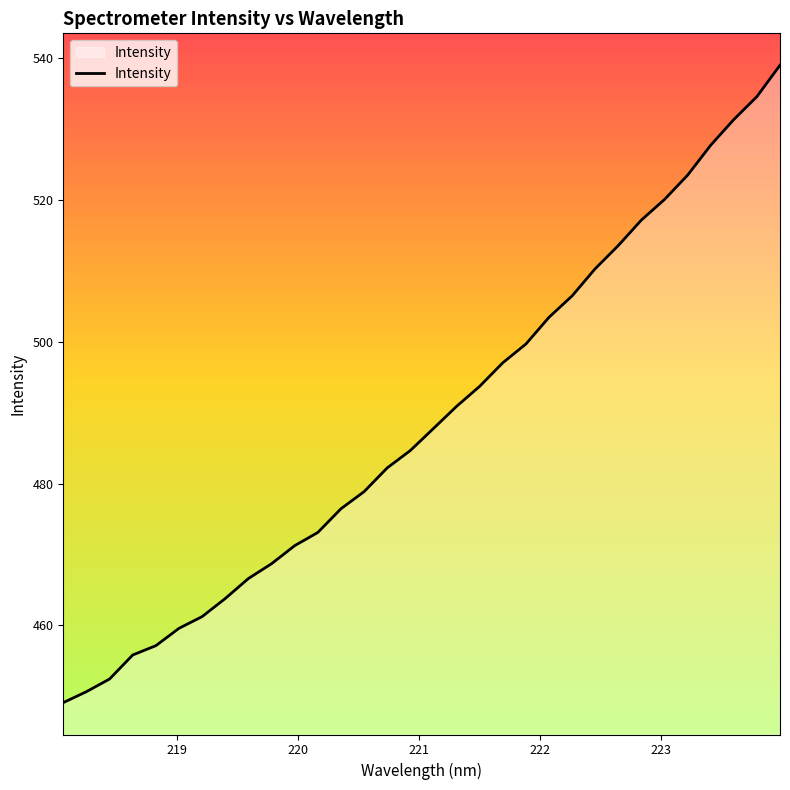

What is the greatest value displayed?

539.0